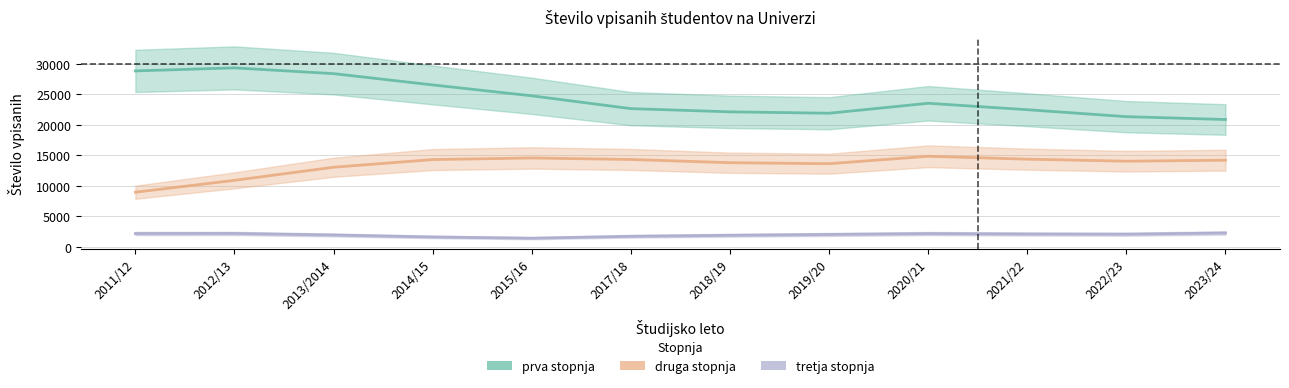

True or false: druga stopnja has a value of 7251.4 at 2022/23.

False